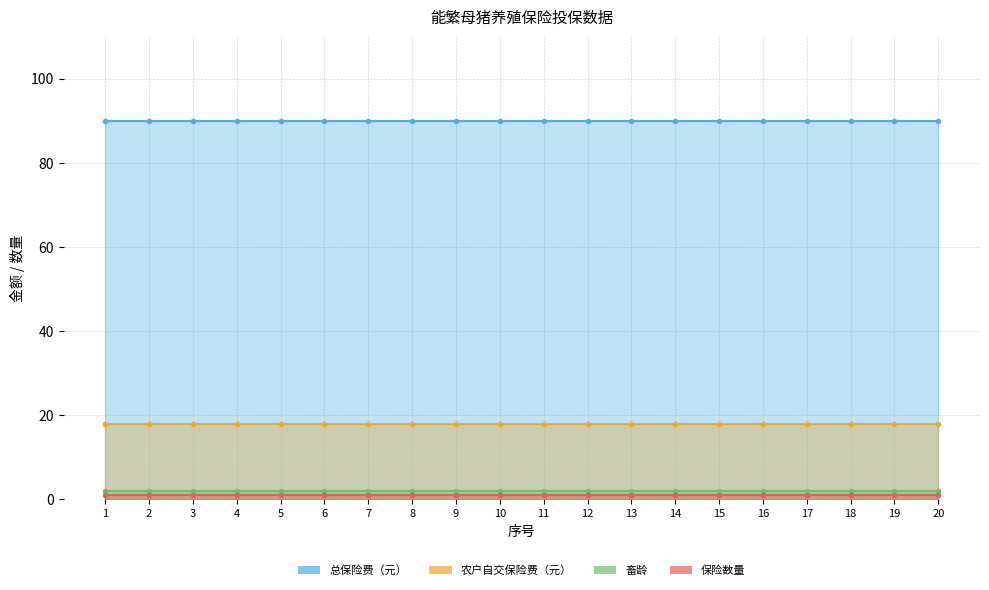

Which series has the largest total across all categories?

总保险费（元）